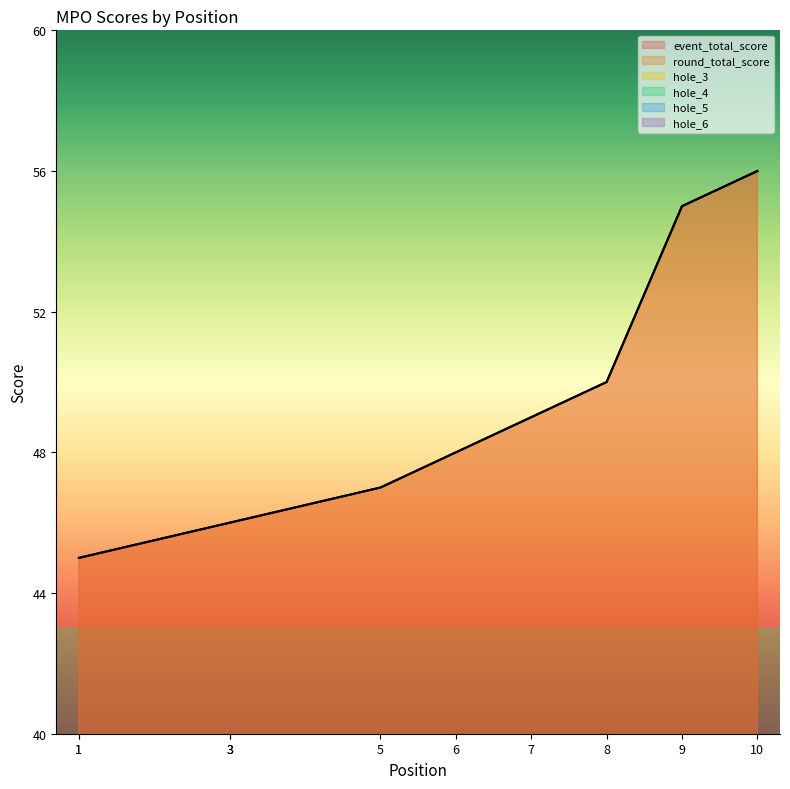

The value of hole_3 at 1 is 2. True or false?

True